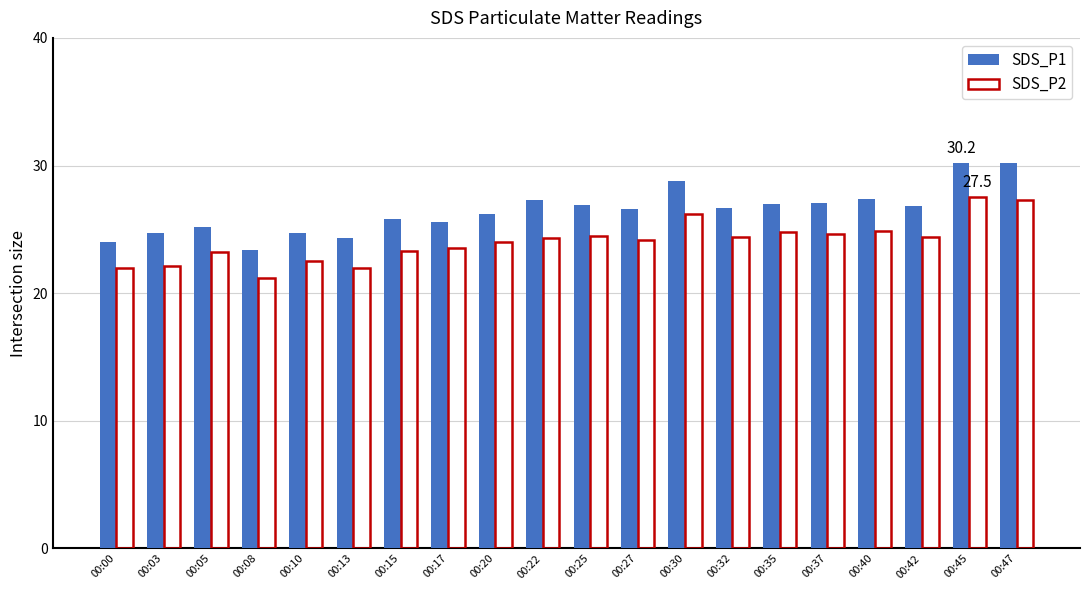

What is the difference between the highest and lowest values at 00:25?

2.4